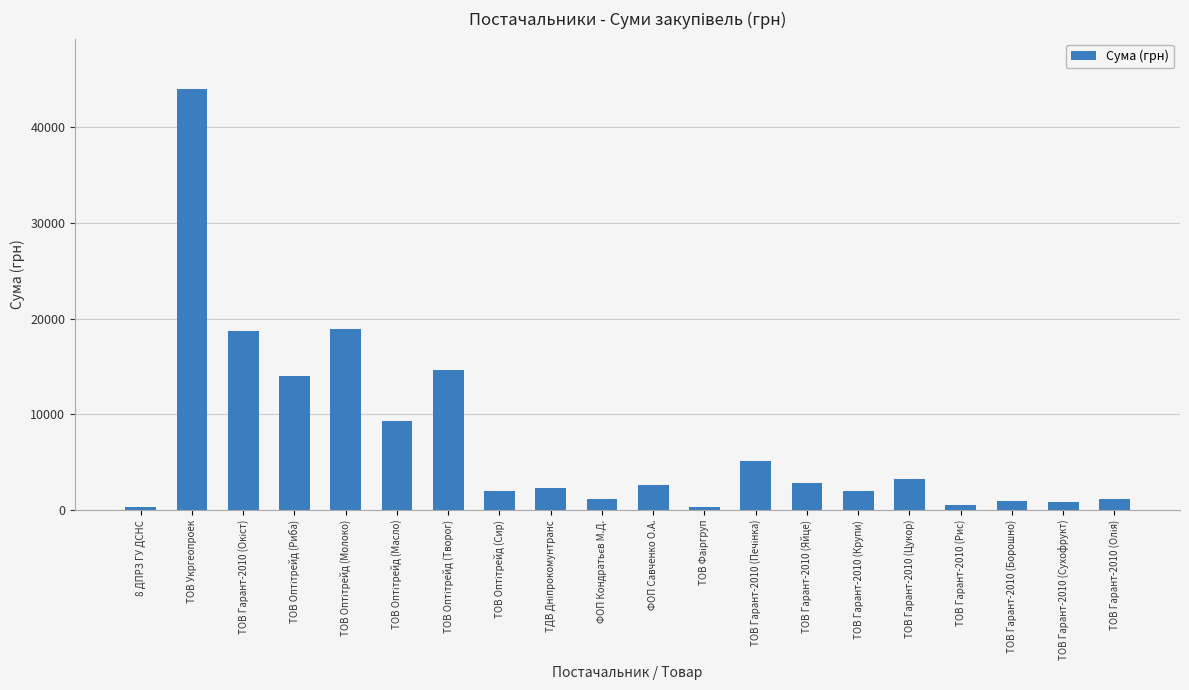

Which label corresponds to the largest value in the chart?

ТОВ Укргеопроек